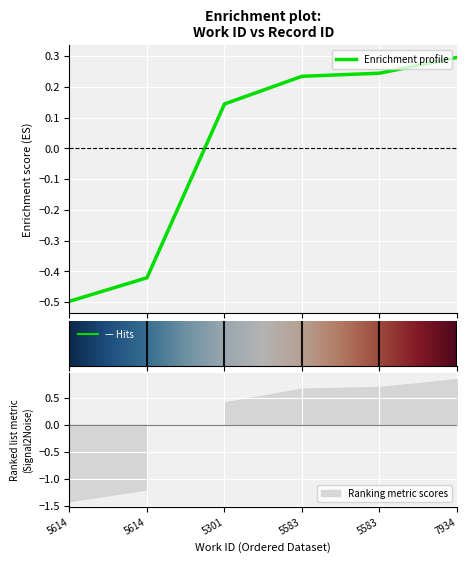

How many values are below zero?

2